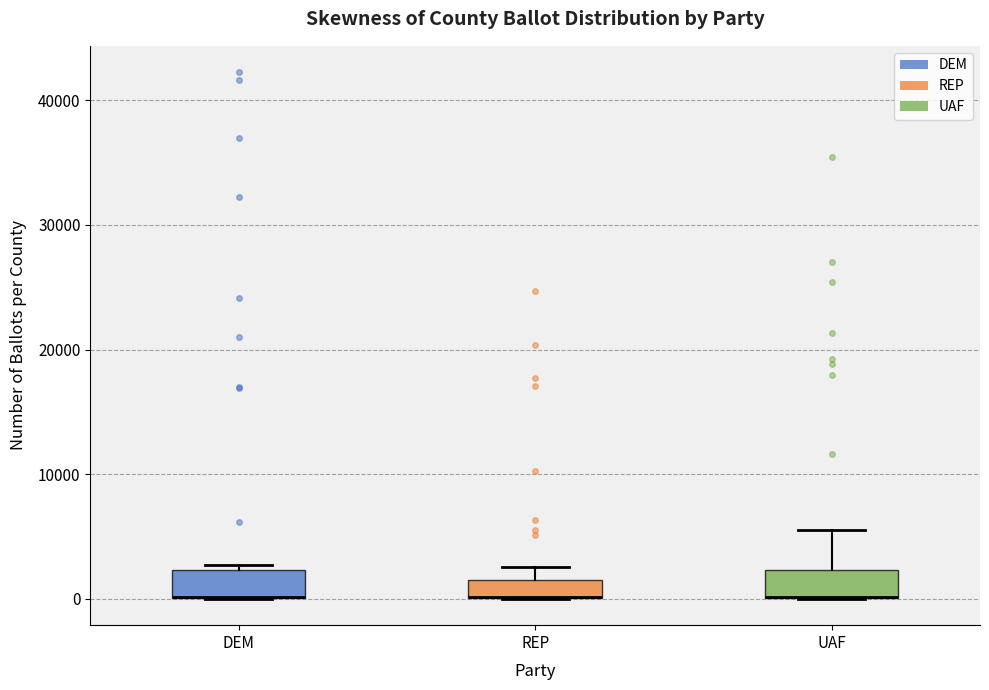

Where is the upper edge of the box for DEM on the y-axis? The values are not printed on the chart, so give them approximately, as read against the axis.

2000